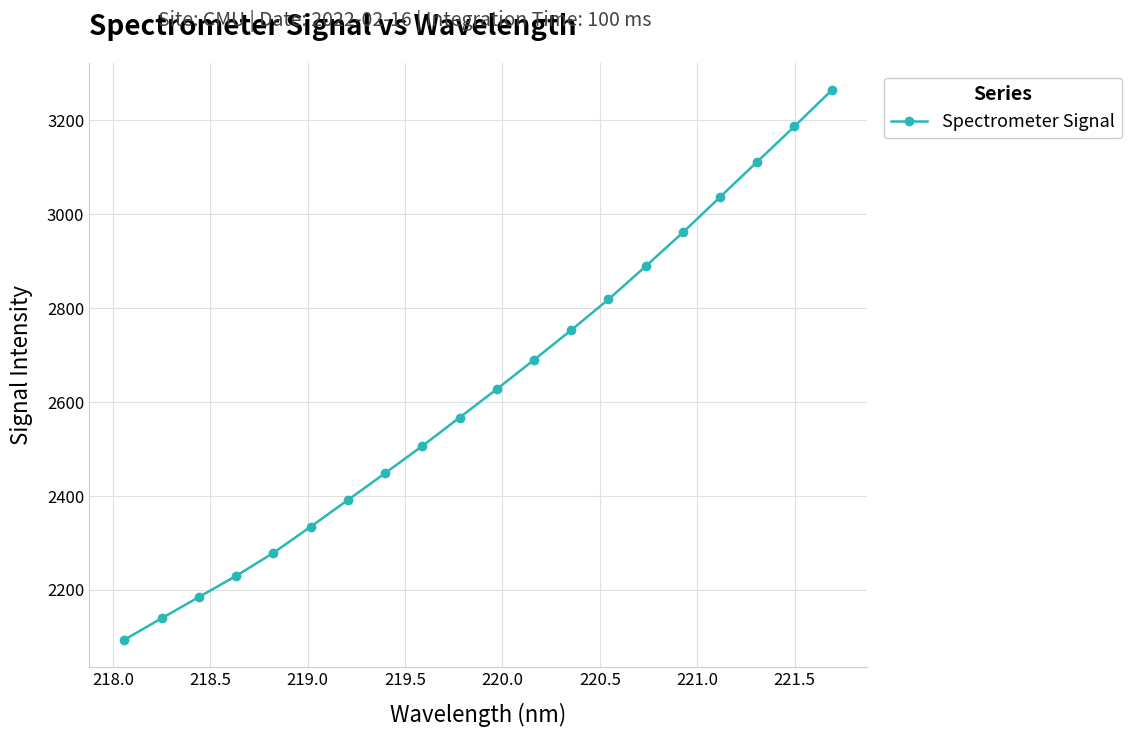

What is the sum of all values?

52512.9